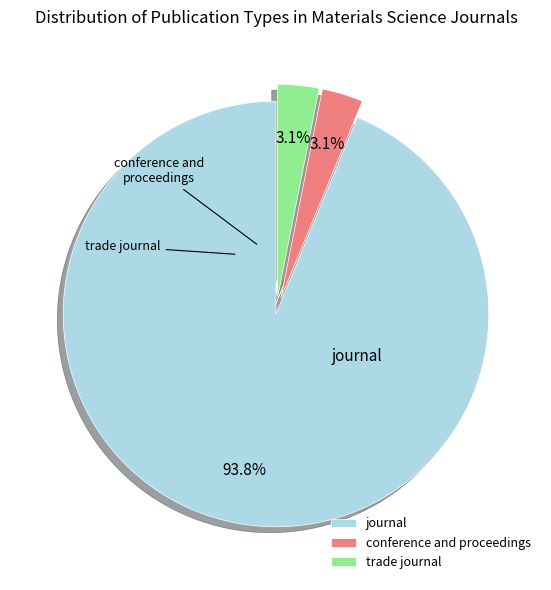

Which slice is the smallest?

conference and proceedings